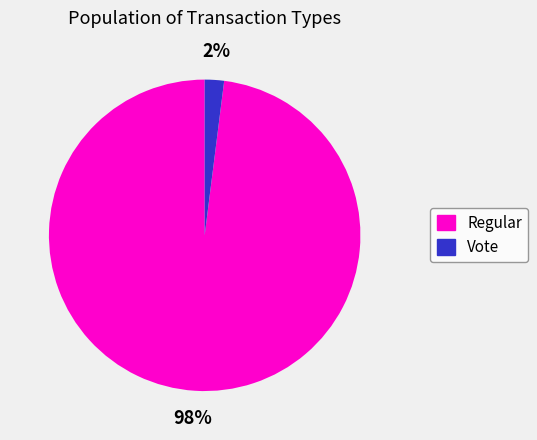

Do Vote and Regular together represent more than half of the pie?

Yes